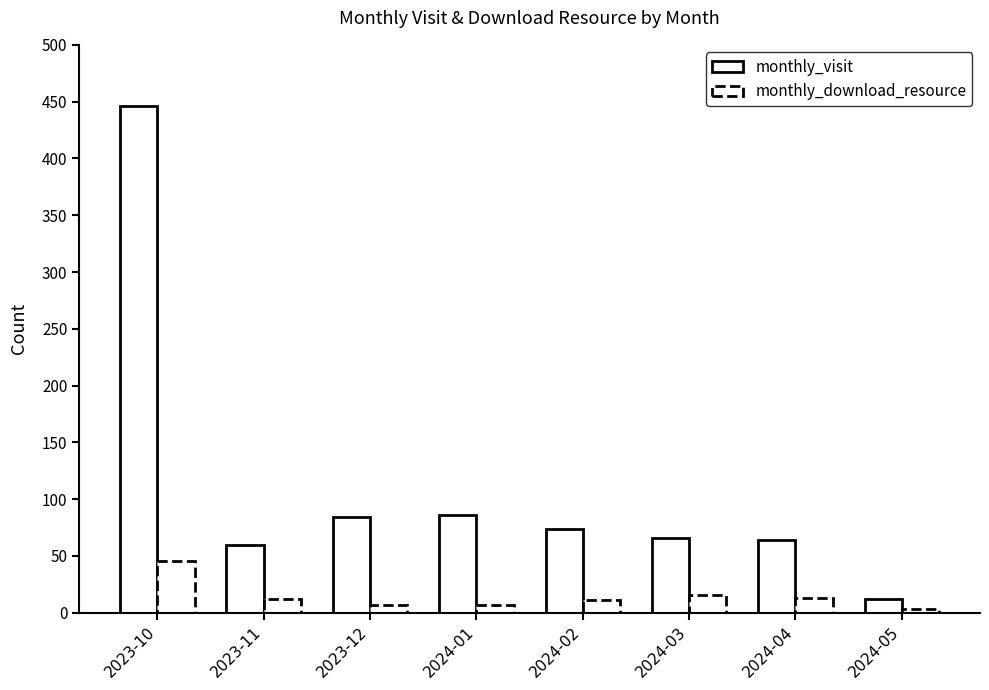

Count the number of data series in this chart.

2